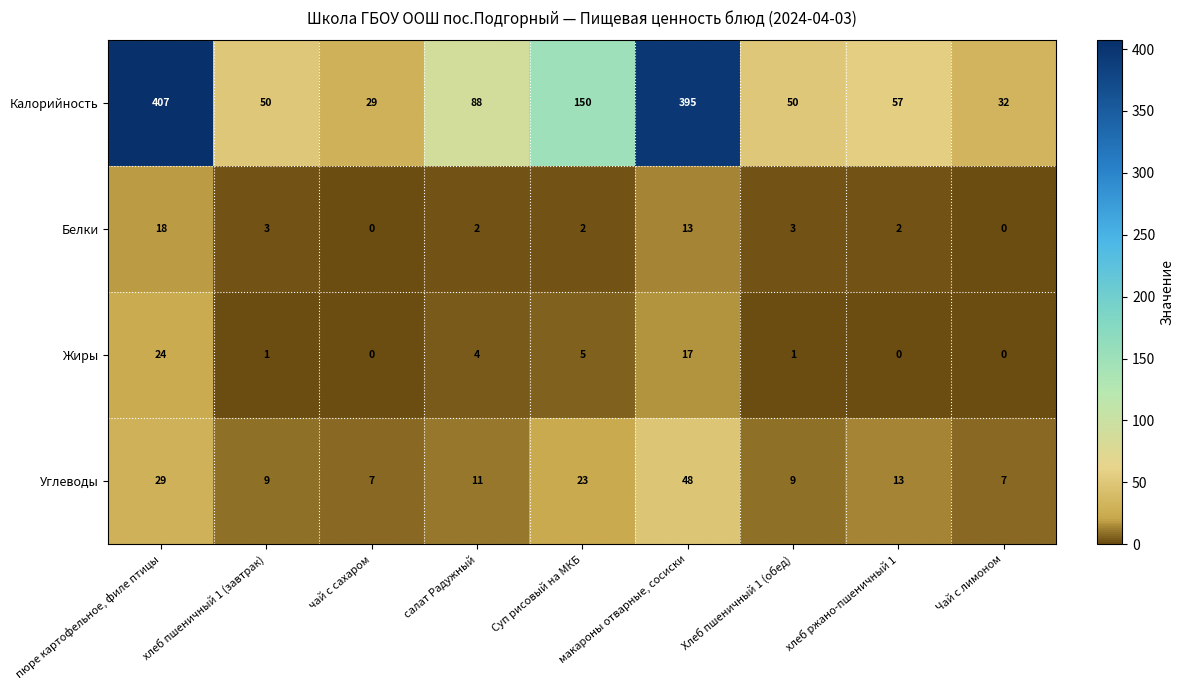

What is the greatest value displayed?

407